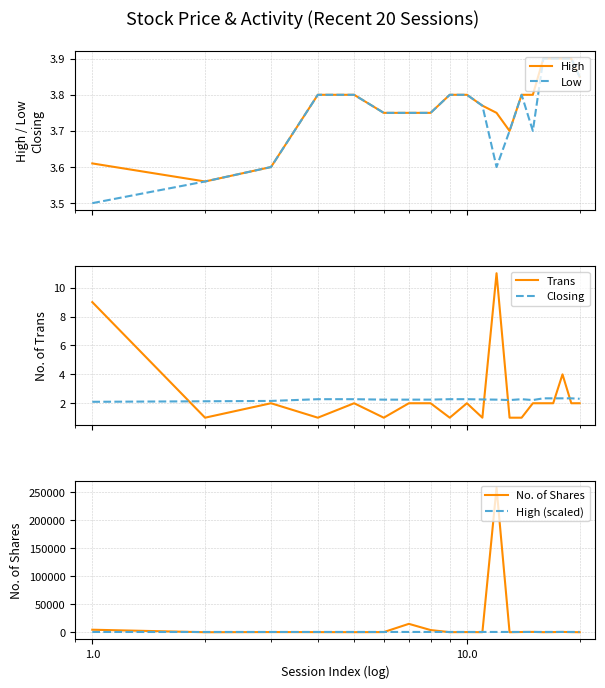

Count the High values in the range 3 to 4.

20